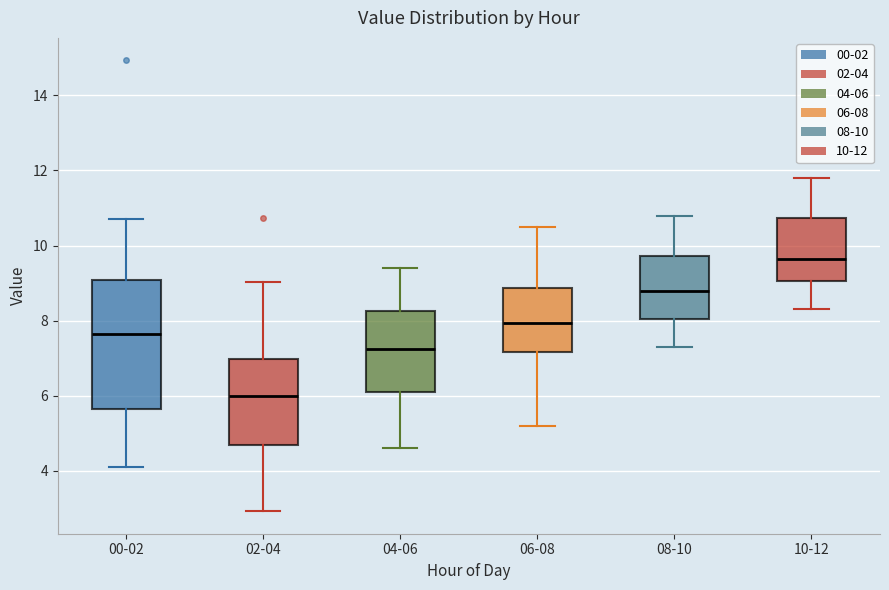

Which box has the highest median line?

10-12